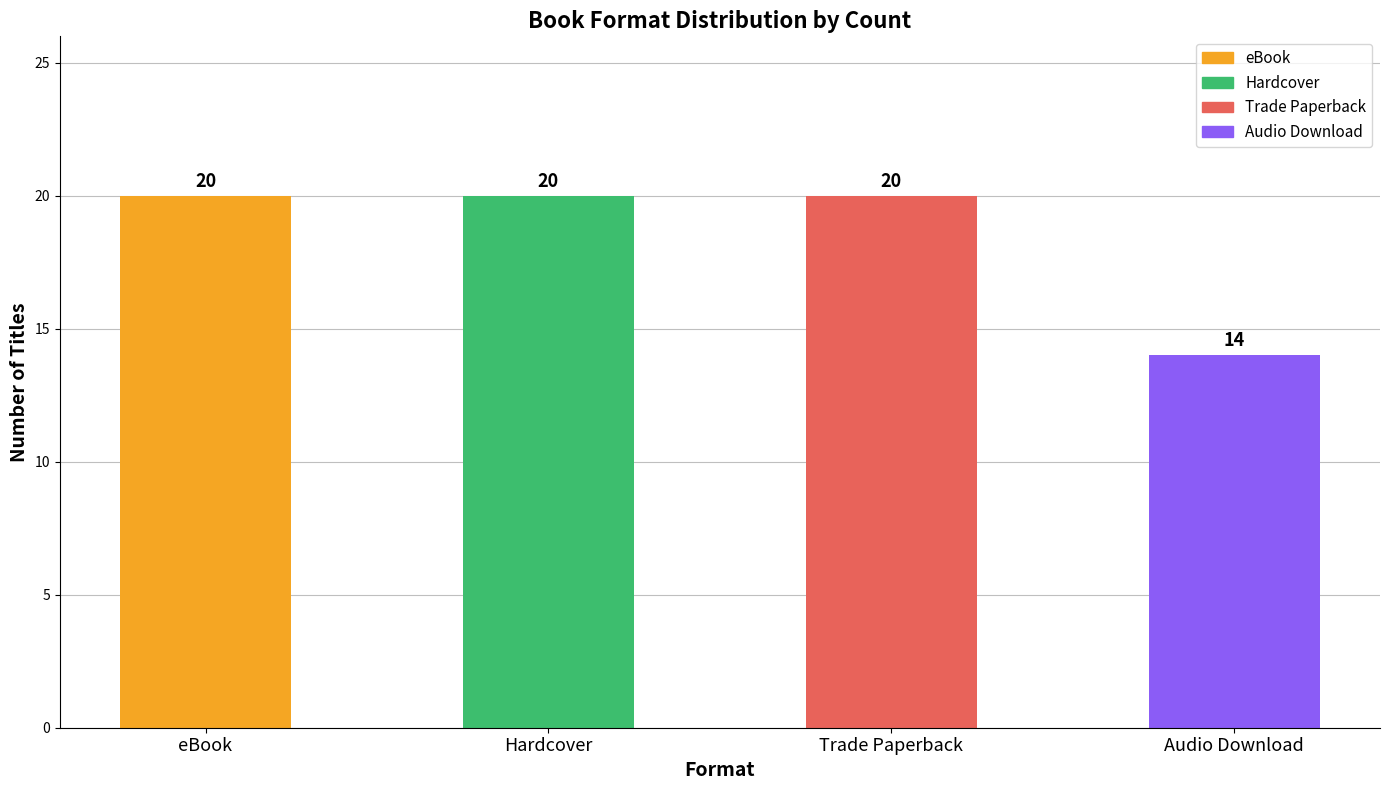

Reading right to left, extract all data points from this chart.

14	20	20	20